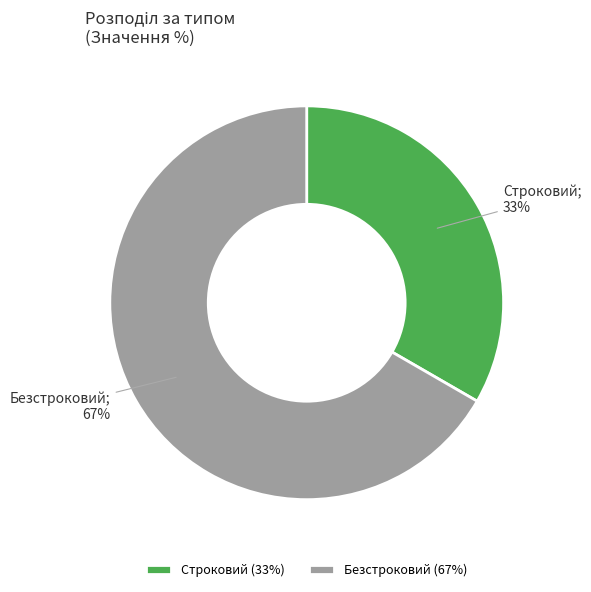

Which slice represents more than half of the pie?

Безстроковий